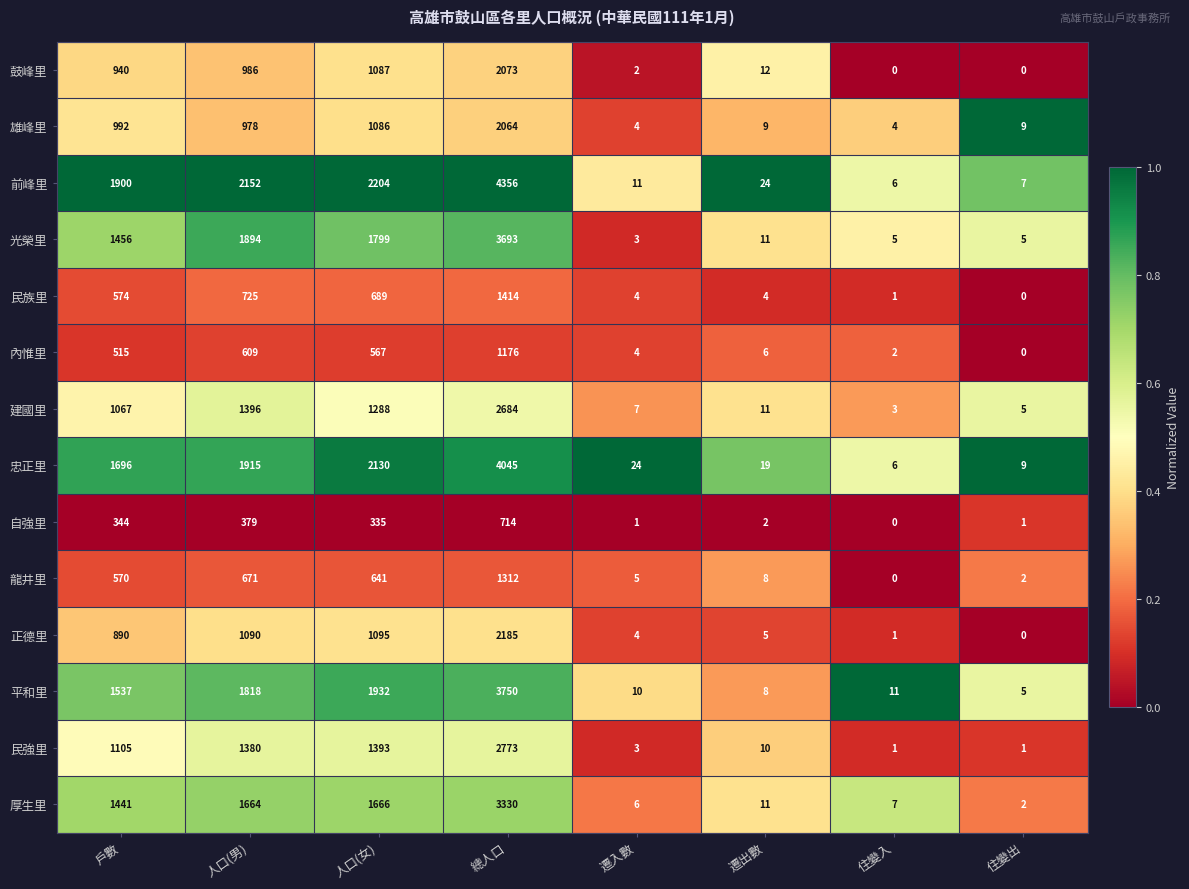

What is the minimum value for 前峰里?

6